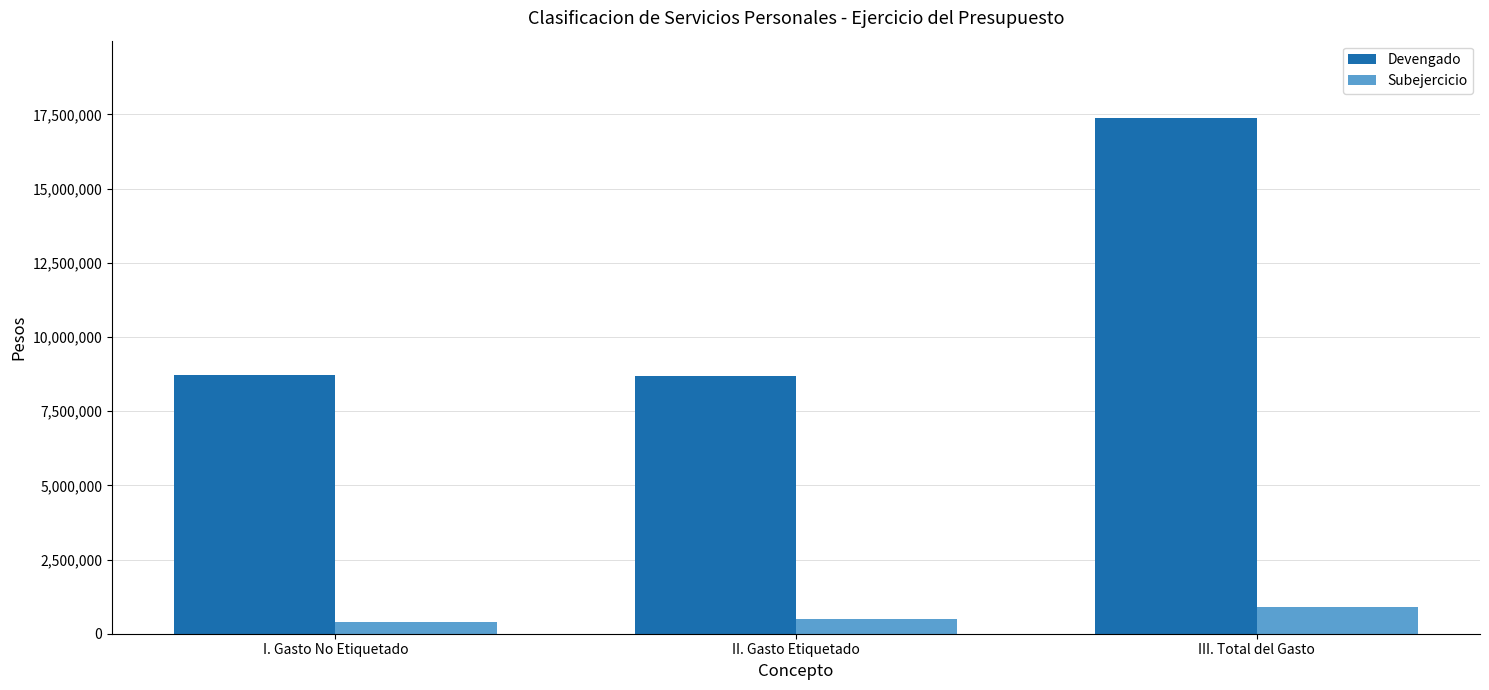

What is the approximate value of Subejercicio at II. Gasto Etiquetado?

479441.3